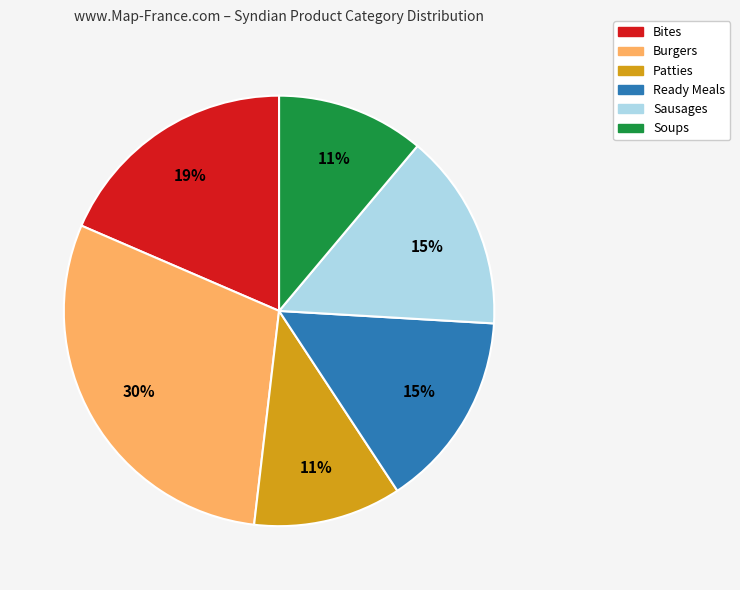

Is there any slice that represents more than half of the pie?

No